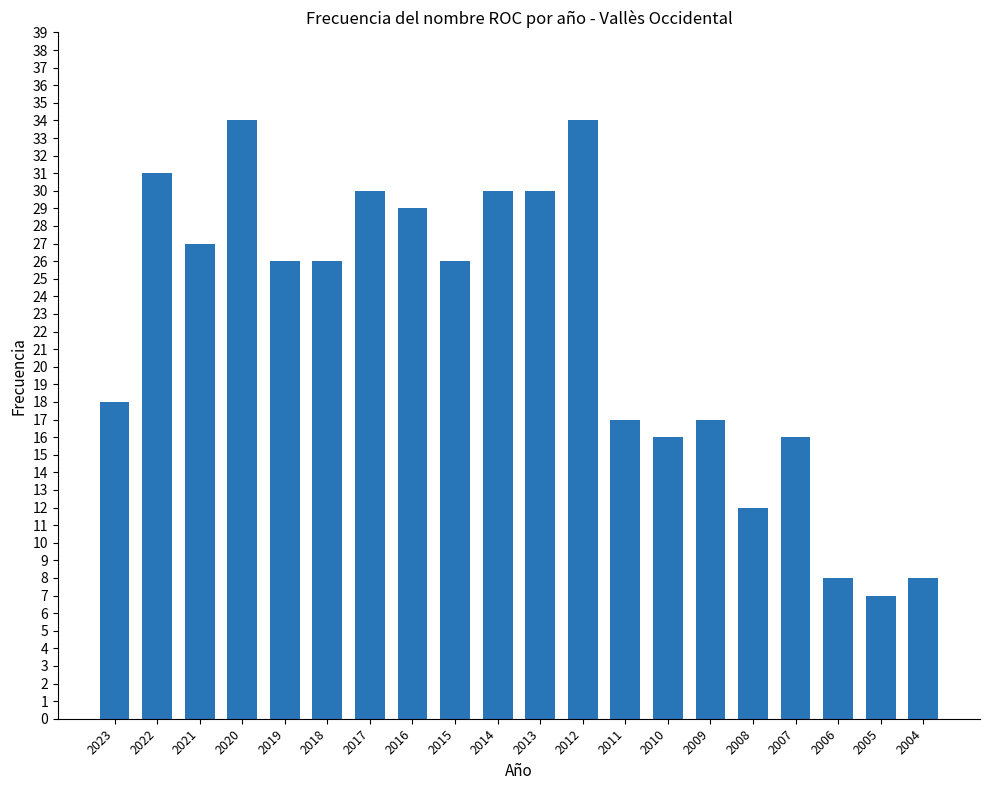

Is it true that the value at 2014 is 30?

True